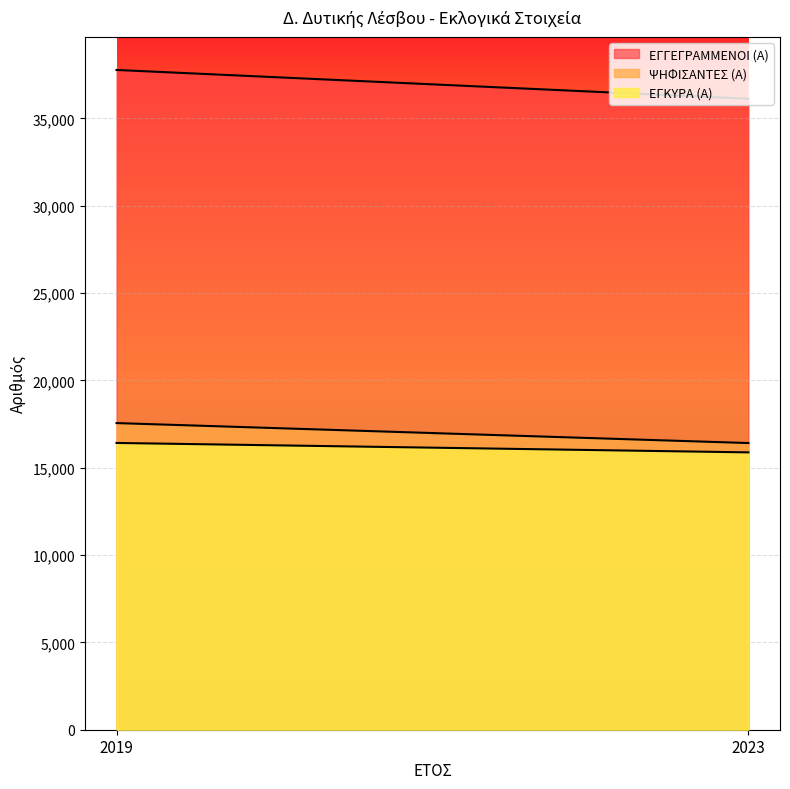

How many series are shown in this chart?

3